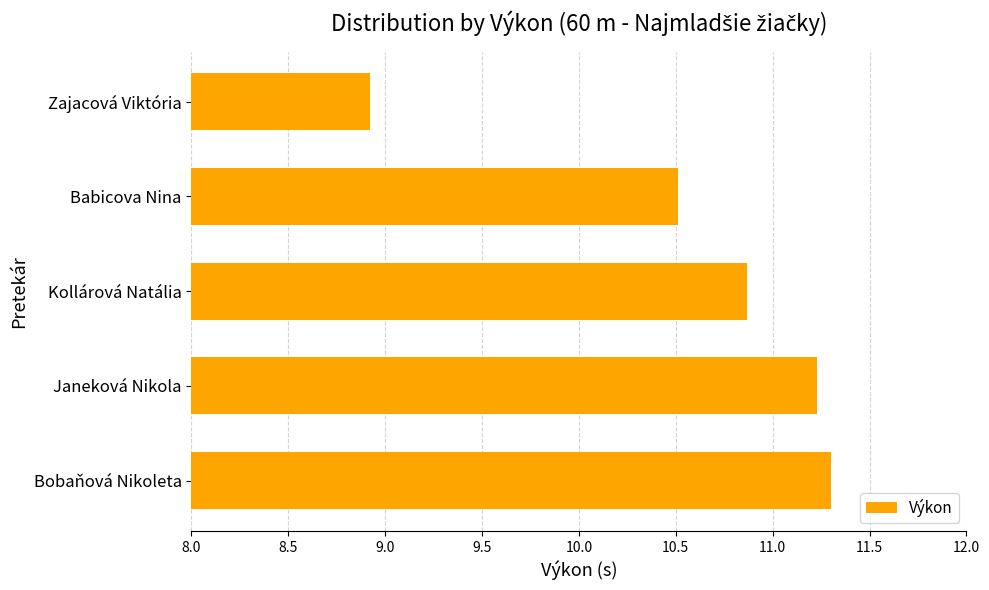

Read the value at Bobaňová Nikoleta.

11.3